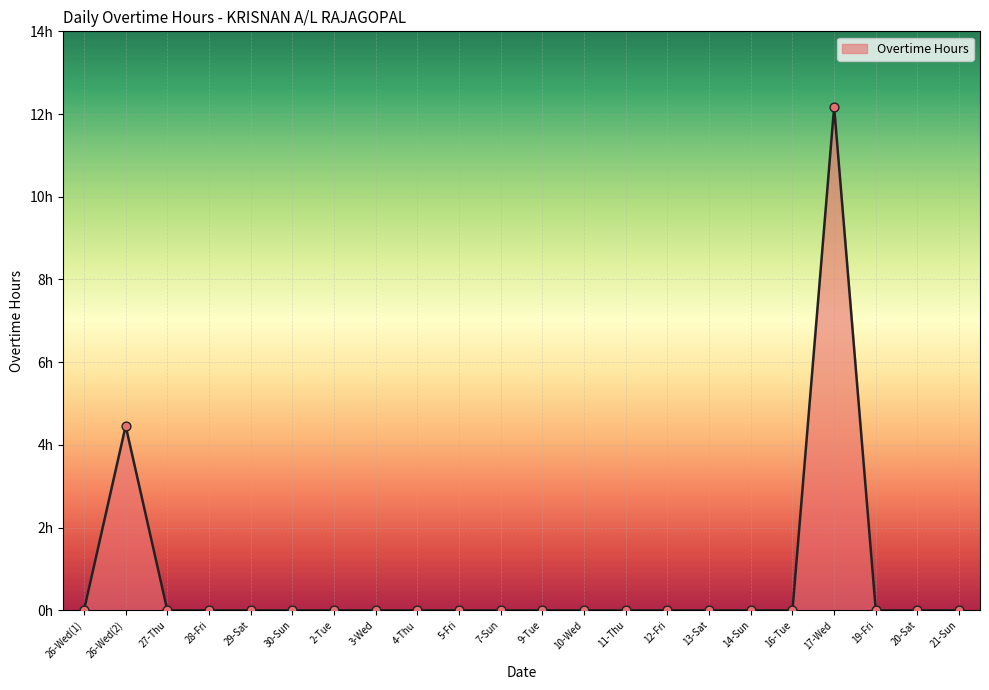

What is the change in value from 28-Fri to 17-Wed?

+12.2